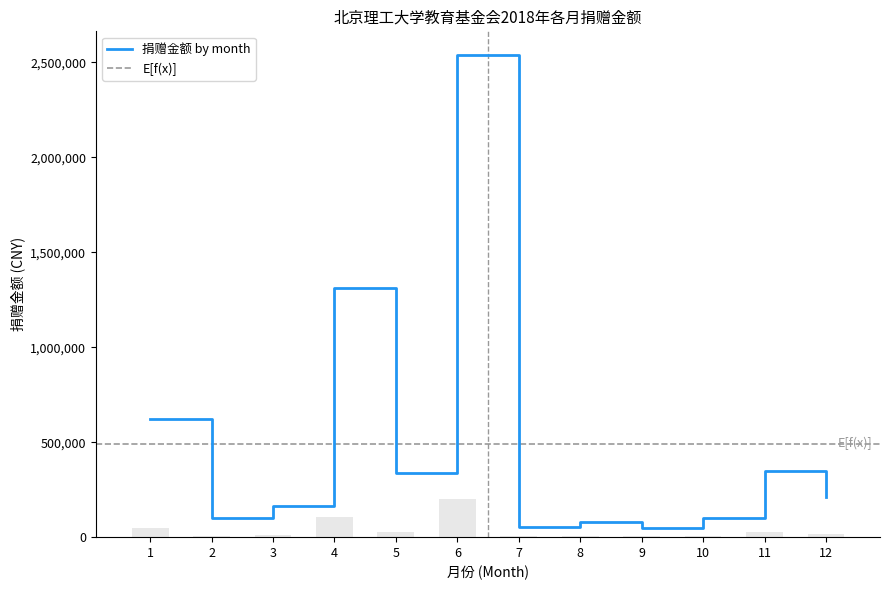

What is the difference between the maximum and minimum values?

2485633.5